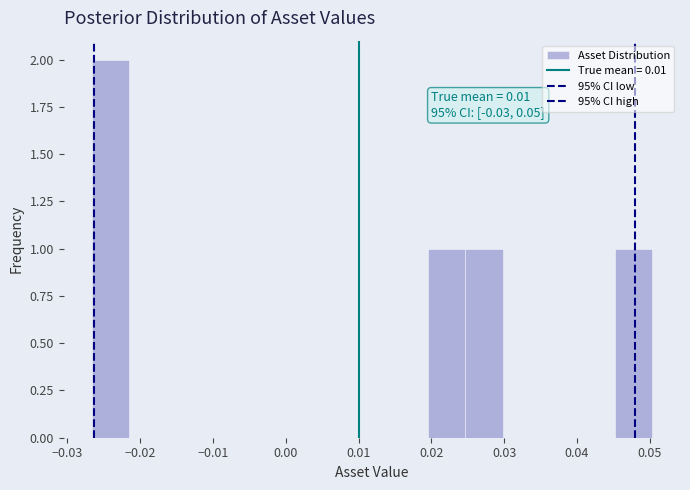

Which range on the x-axis has the tallest bar?

-0.027 to -0.022